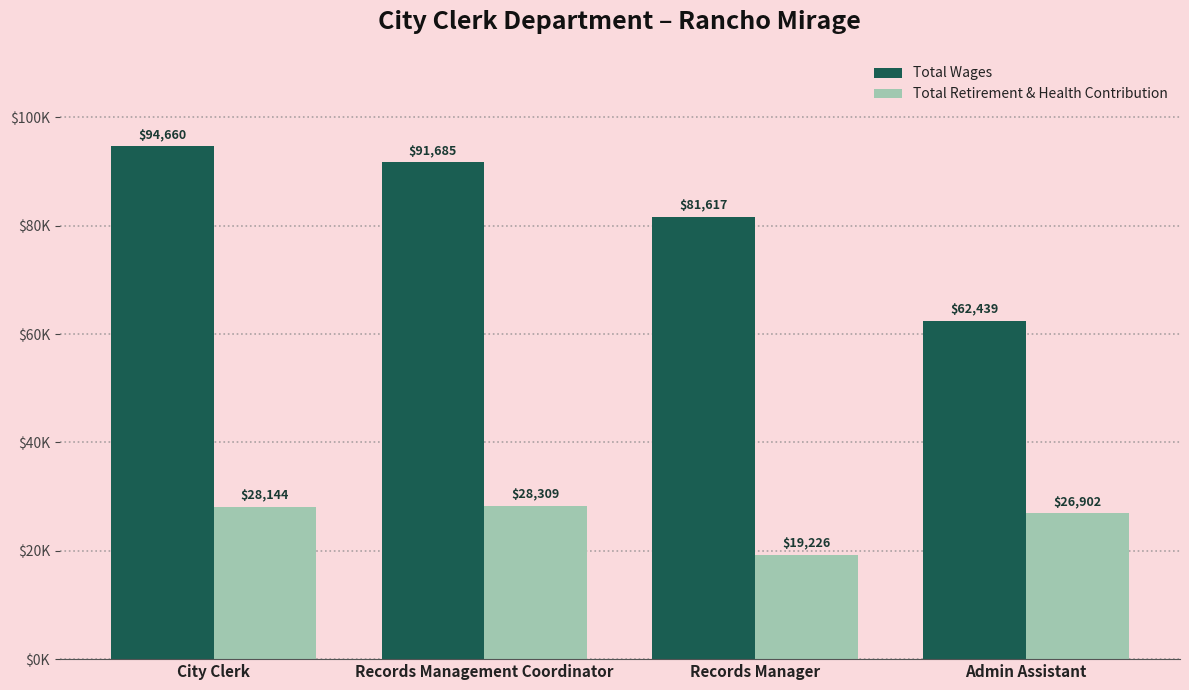

Is it true that Total Wages equals 94660 at City Clerk?

True